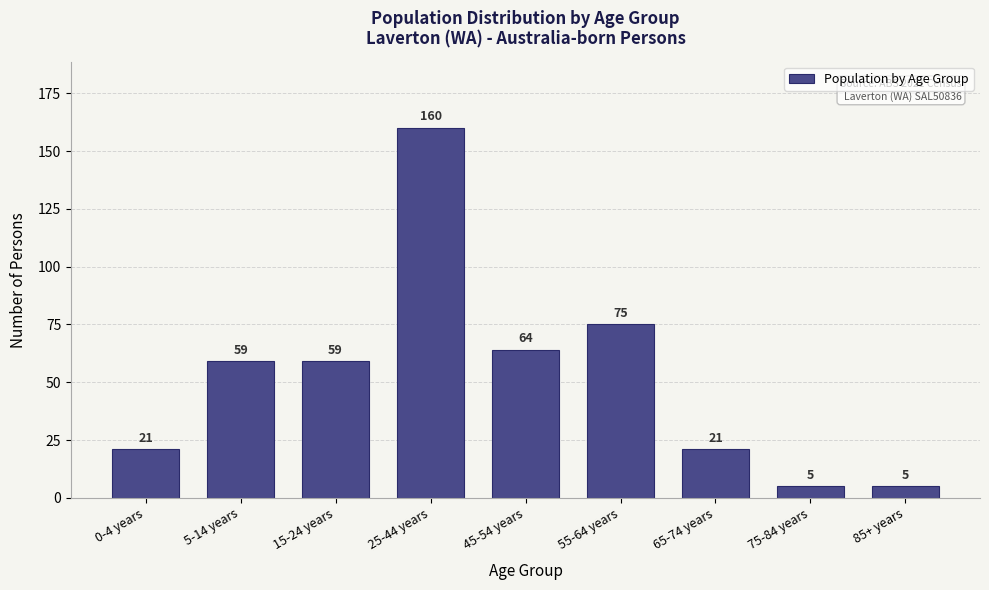

Reading left to right, what are all the values shown in this chart?

0-4 years=21	5-14 years=59	15-24 years=59	25-44 years=160	45-54 years=64	55-64 years=75	65-74 years=21	75-84 years=5	85+ years=5